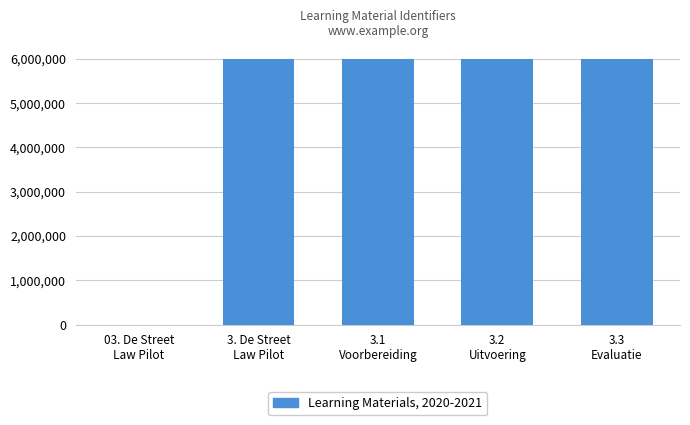

What is the difference between the values at 3.3
Evaluatie and 3. De Street
Law Pilot?

64